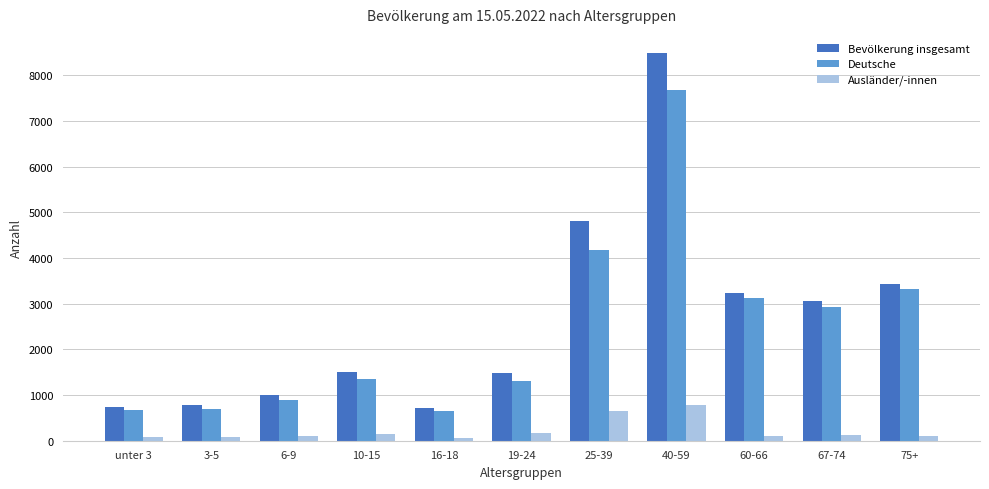

What is the minimum value for Bevölkerung insgesamt?

714